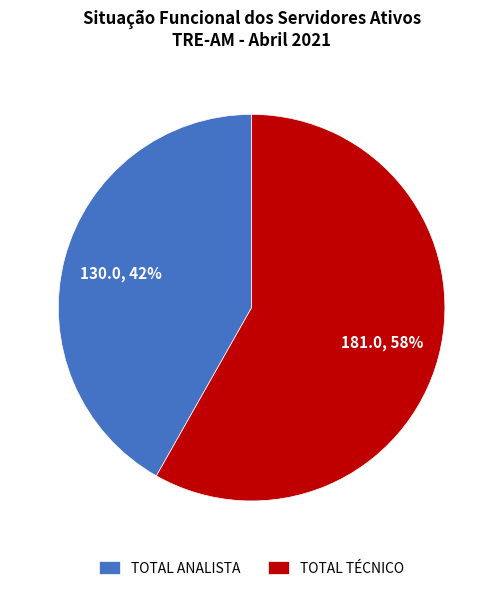

How many segments does this pie chart have?

2